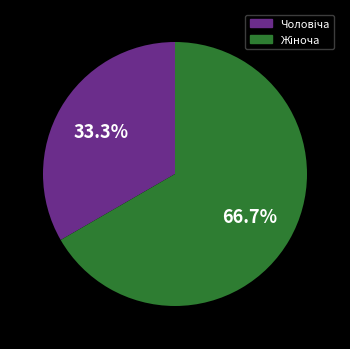

Is there any slice that represents more than half of the pie?

Yes